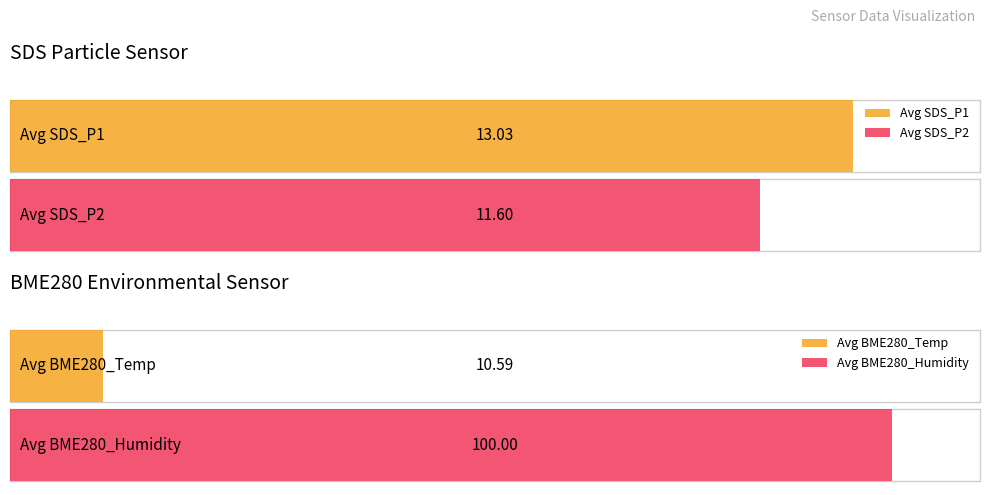

What is the spread (max minus min) of values at 00:33?

89.5